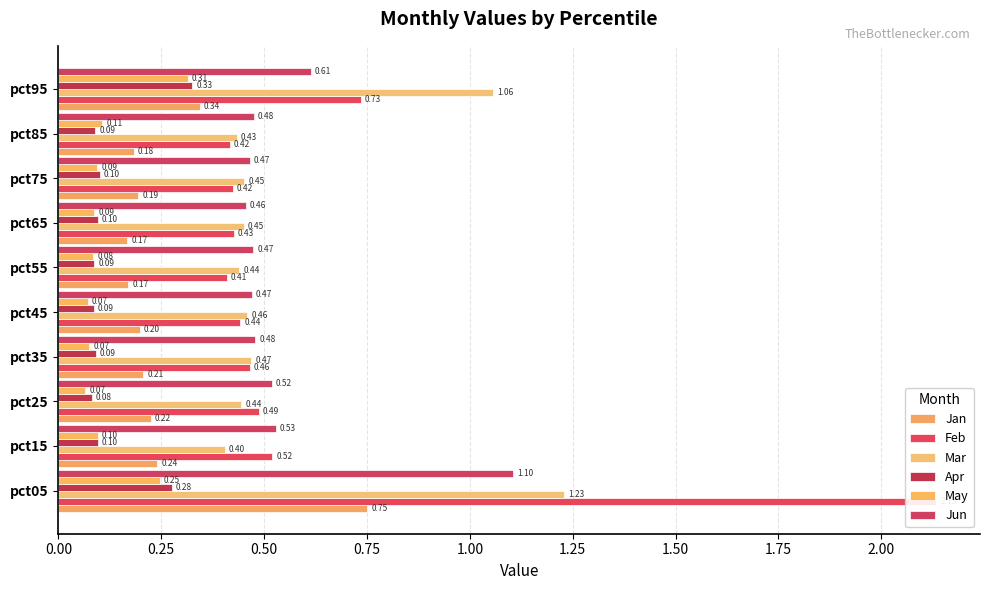

At pct05, list the series in order from smallest to largest.

May, Apr, Jan, Jun, Mar, Feb